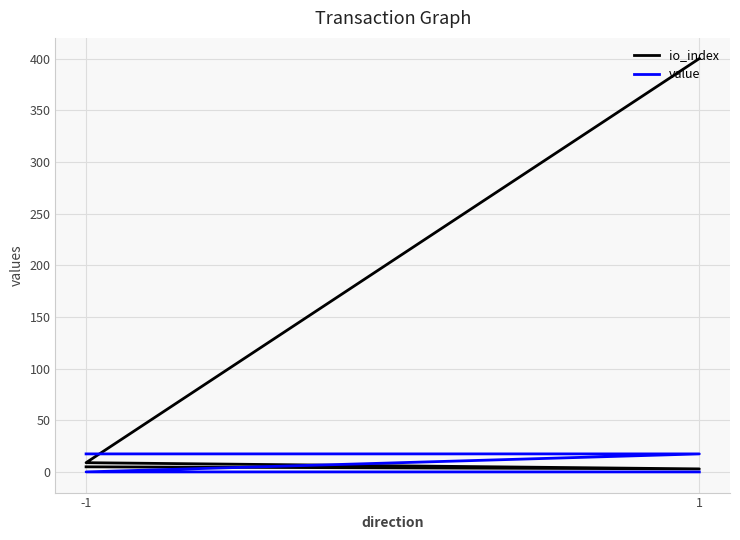

What is the value of the io_index point at the 2nd from the left?

3.0